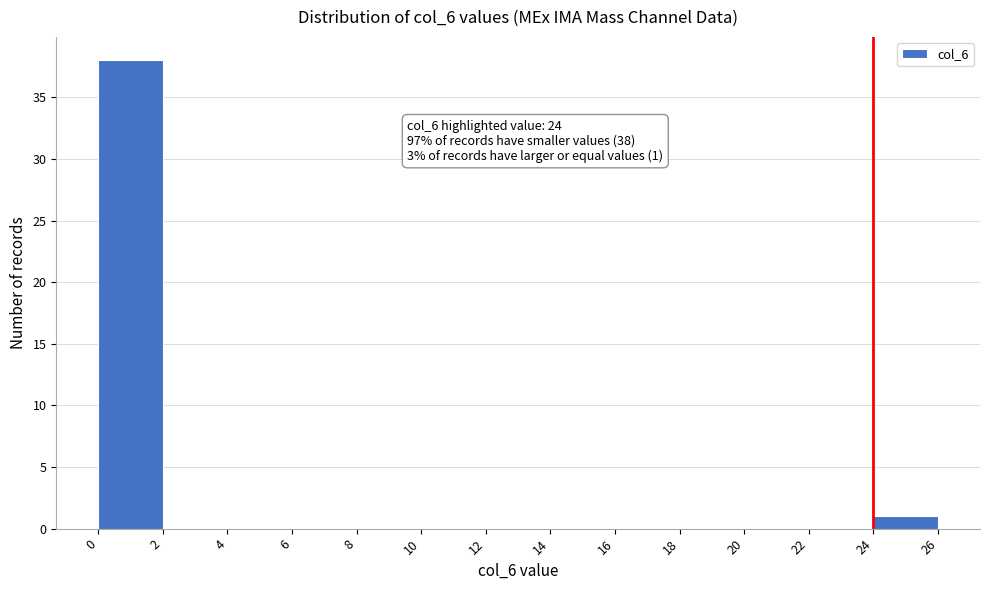

Which range on the x-axis has the tallest bar?

0 to 2